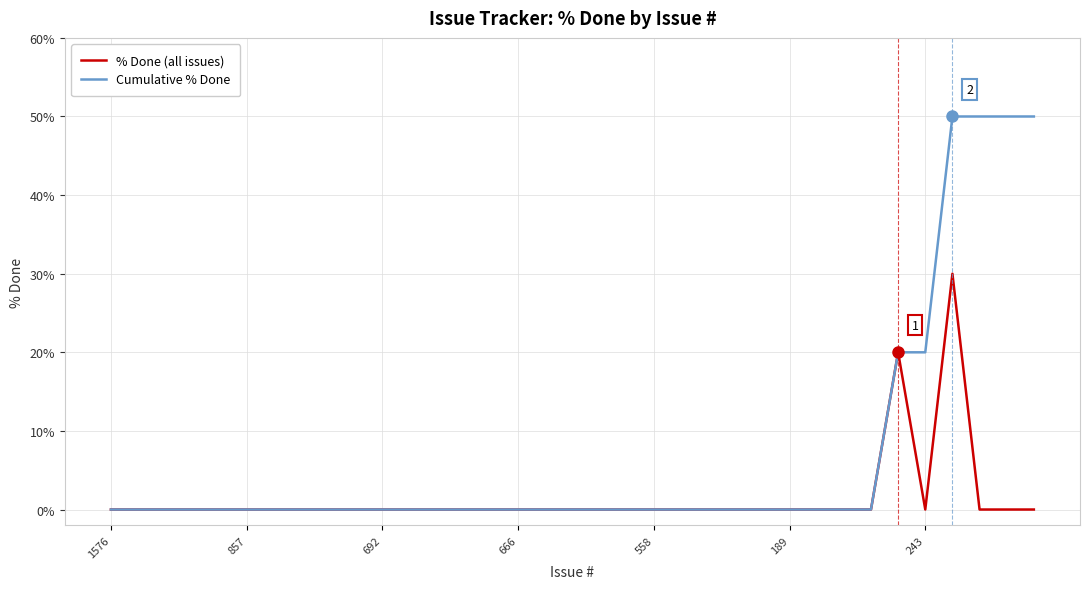

Which series has the largest range (max minus min)?

Cumulative % Done